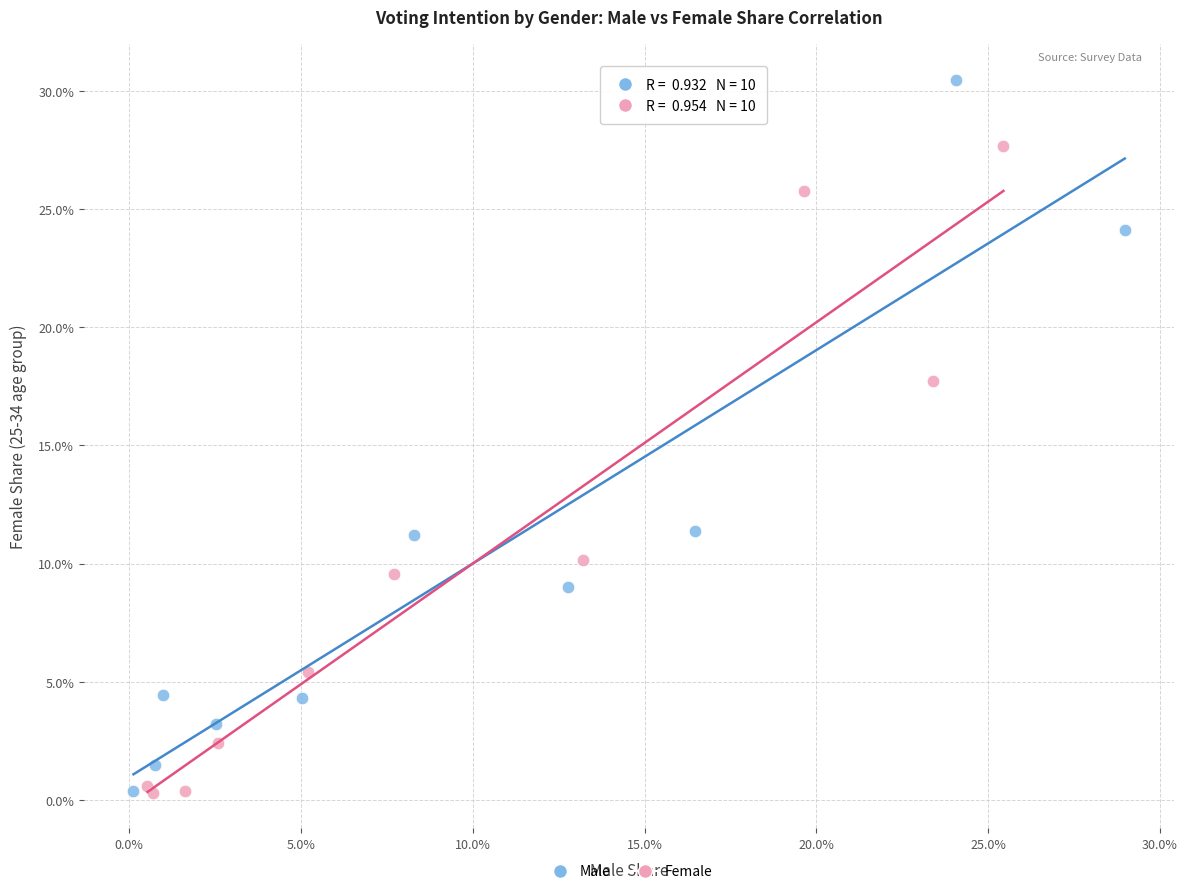

Which series contains the highest Y value?

Male